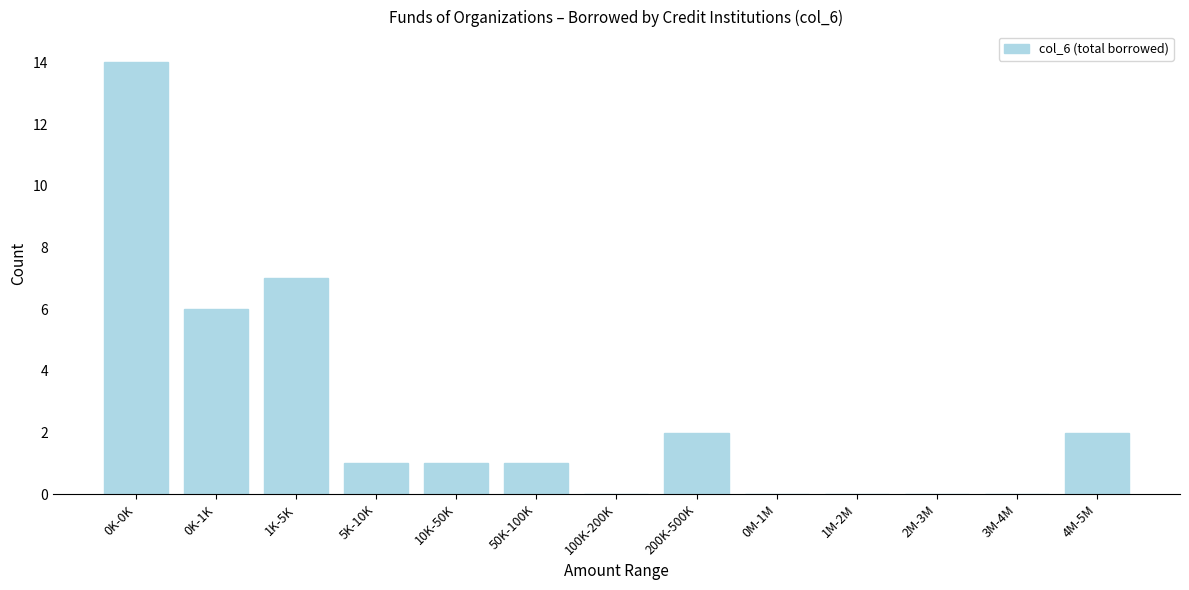

Reading right to left, what are all the values shown in this chart?

4M-5M=2	3M-4M=0	2M-3M=0	1M-2M=0	0M-1M=0	200K-500K=2	100K-200K=0	50K-100K=1	10K-50K=1	5K-10K=1	1K-5K=7	0K-1K=6	0K-0K=14